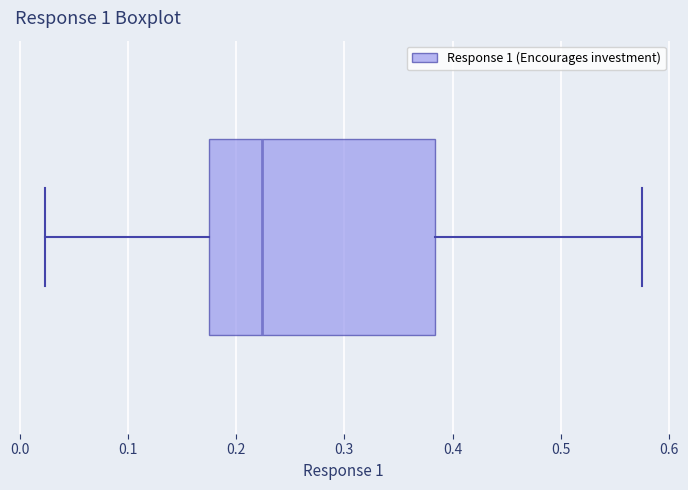

Transcribe this box plot: give where the median line is, the range the box spans, and where the two whiskers end, as read against the x-axis. The values are not printed on the chart, so give them approximately, as read against the axis.

median 0.22, box 0.17 to 0.38, whiskers 0.02 to 0.58